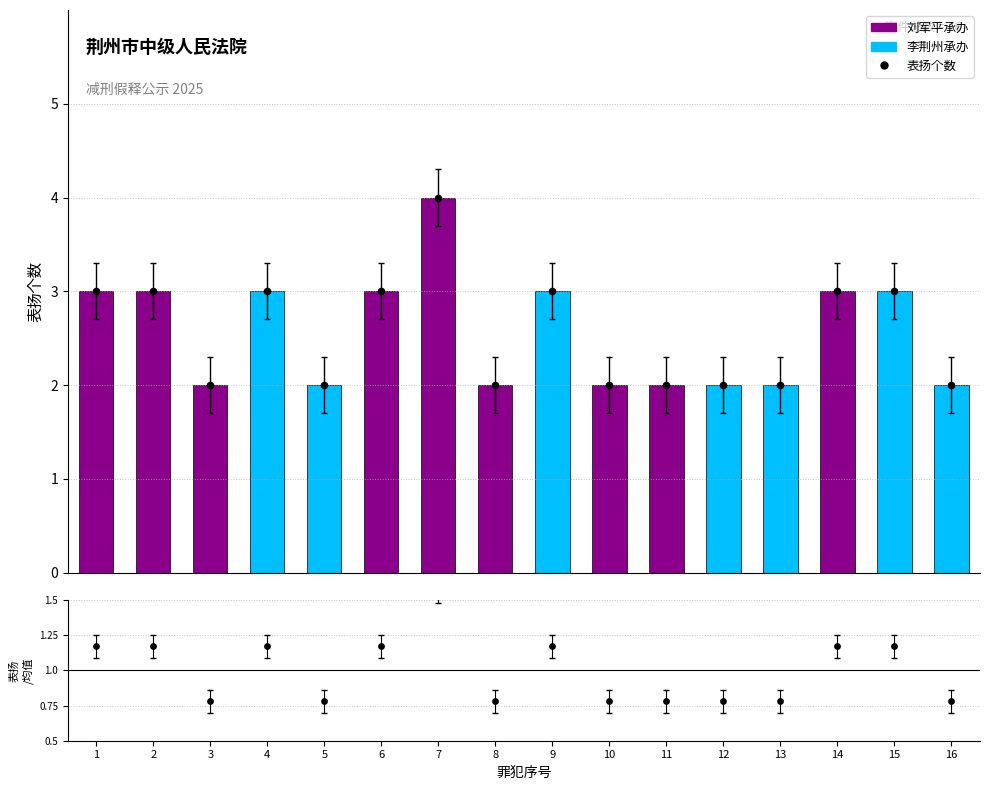

Which series contains the highest Y value?

刘军平